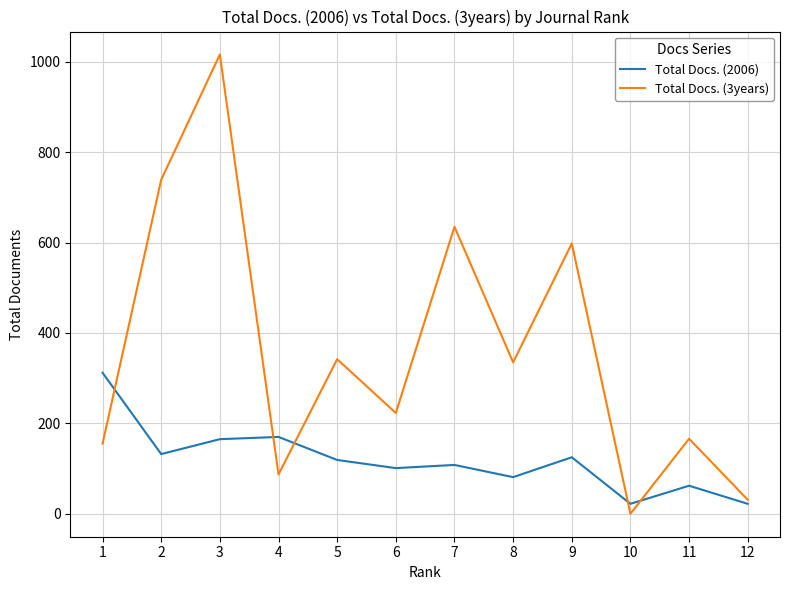

Rank the series by their average value, from lowest to highest.

Total Docs. (2006), Total Docs. (3years)